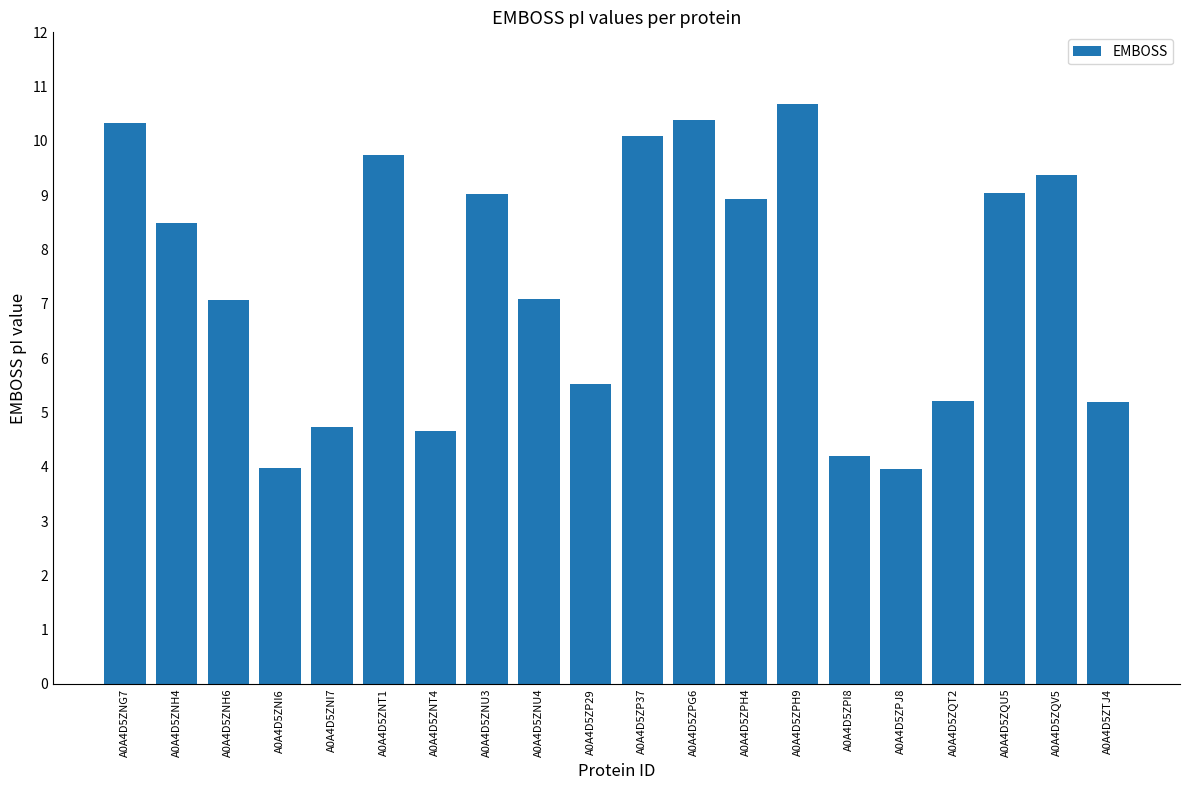

Is it true that the value at A0A4D5ZP37 is 3.3?

False